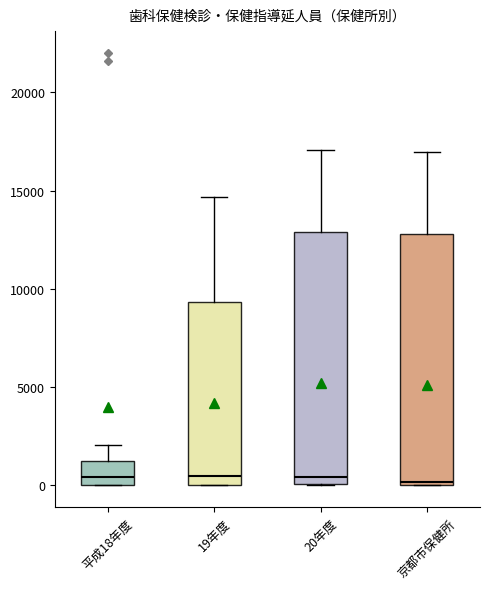

Reading left to right, transcribe this box plot: for each box, give where its median line is, the range the box spans, and where its two whiskers end, as read against the y-axis. The values are not printed on the chart, so give them approximately, as read against the axis.

平成18年度: median 500, box 0 to 1500, whiskers 0 to 2000
19年度: median 500, box 0 to 9500, whiskers 0 to 14500
20年度: median 500, box 0 to 13000, whiskers 0 to 17000
京都市保健所: median 0 (just above the box's lower edge), box 0 to 13000, whiskers 0 to 17000